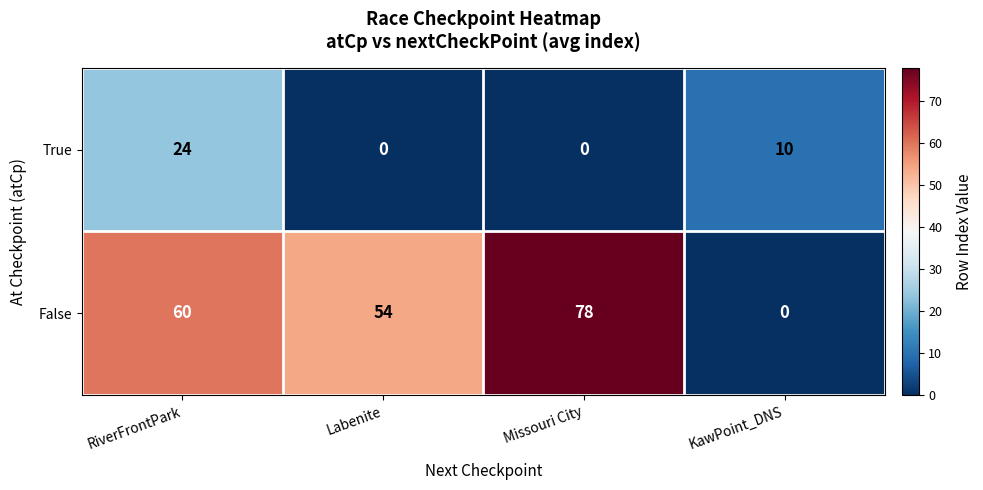

What value does the False series have at Missouri City, to the nearest 10?

80